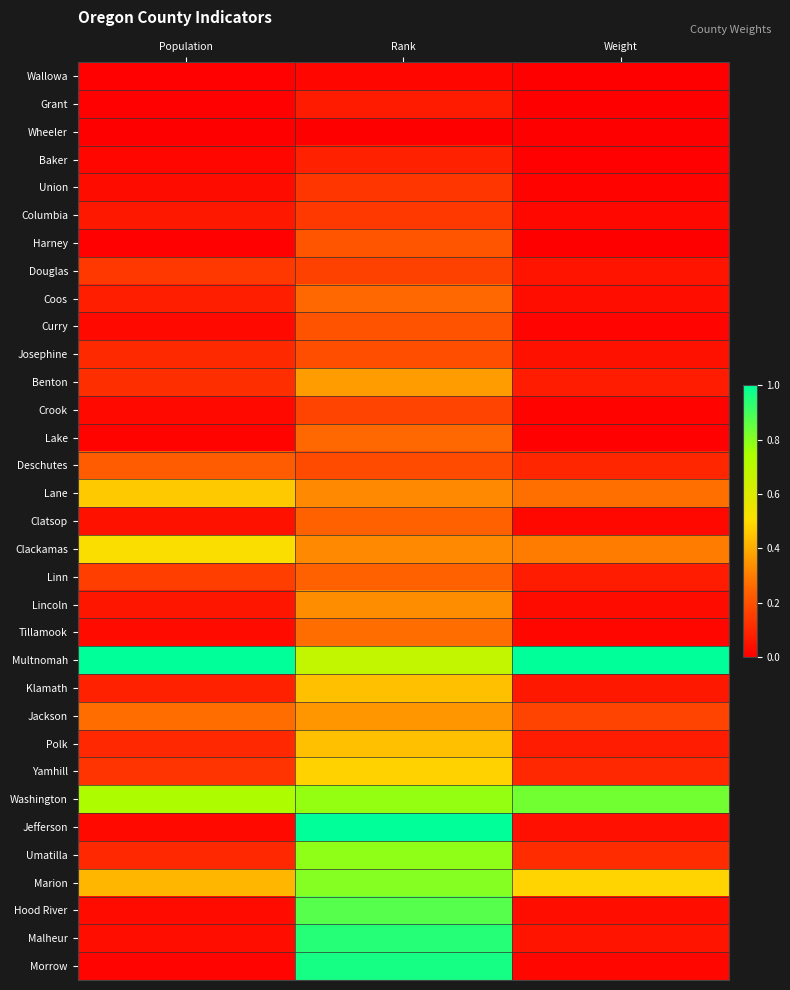

Rank the series at Weight from highest to lowest value.

Multnomah, Washington, Marion, Clackamas, Lane, Jackson, Umatilla, Yamhill, Deschutes, Linn, Benton, Polk, Klamath, Douglas, Malheur, Josephine, Jefferson, Coos, Hood River, Lincoln, Columbia, Clatsop, Morrow, Tillamook, Curry, Union, Crook, Baker, Lake, Harney, Grant, Wallowa, Wheeler